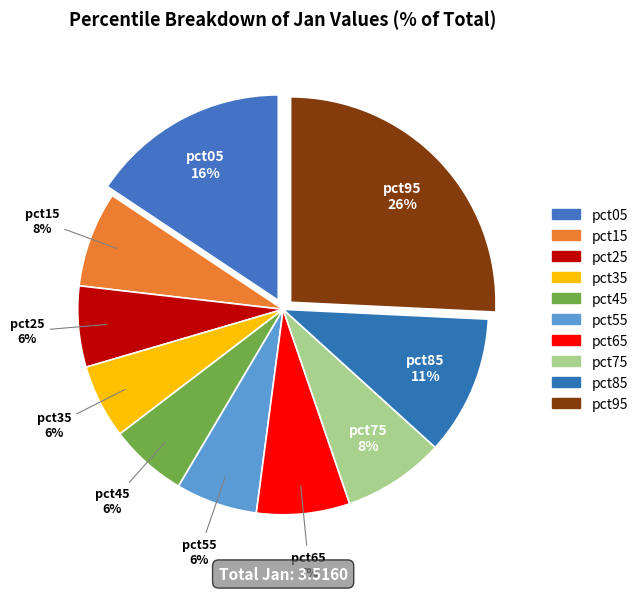

Is there a majority slice in this chart?

No